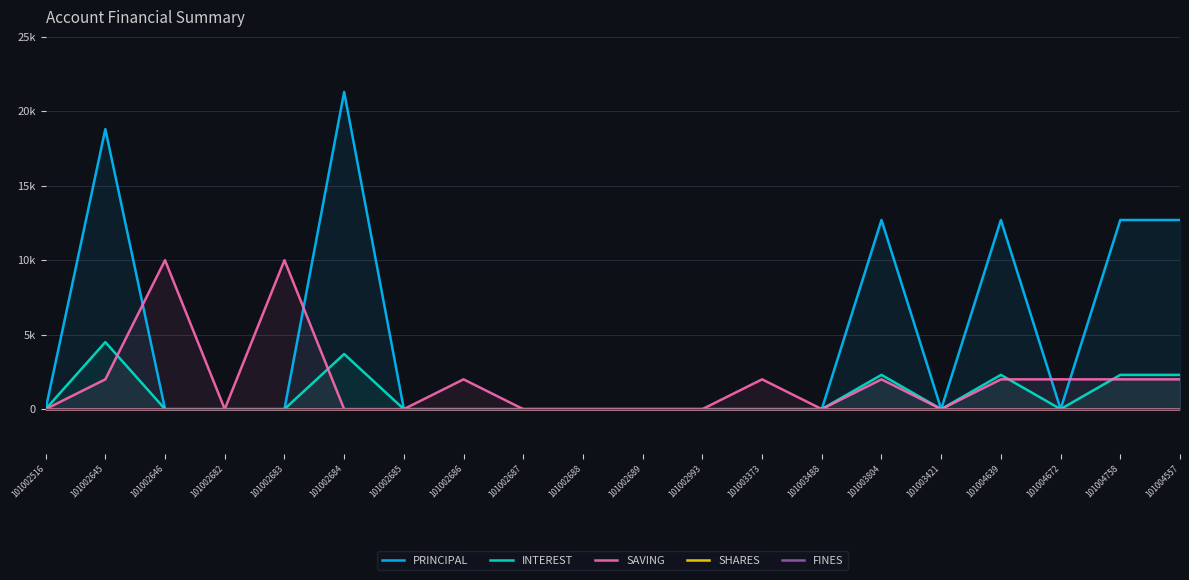

Is the value of INTEREST at 101004672 greater than the value of SAVING at 101003488?

No